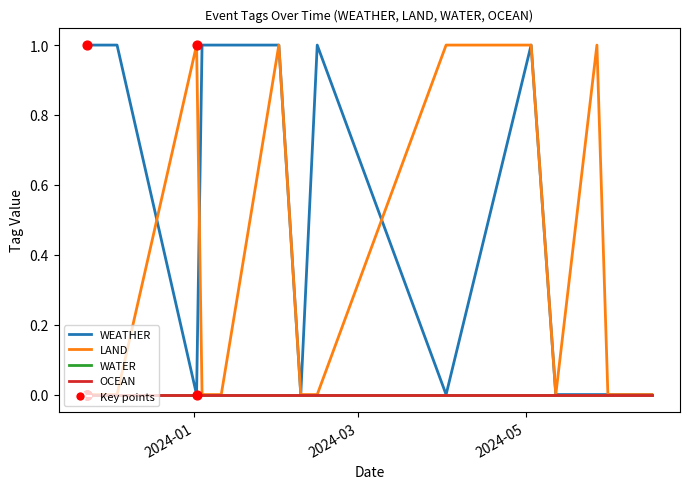

Is this an area chart (filled region under the line)?

No